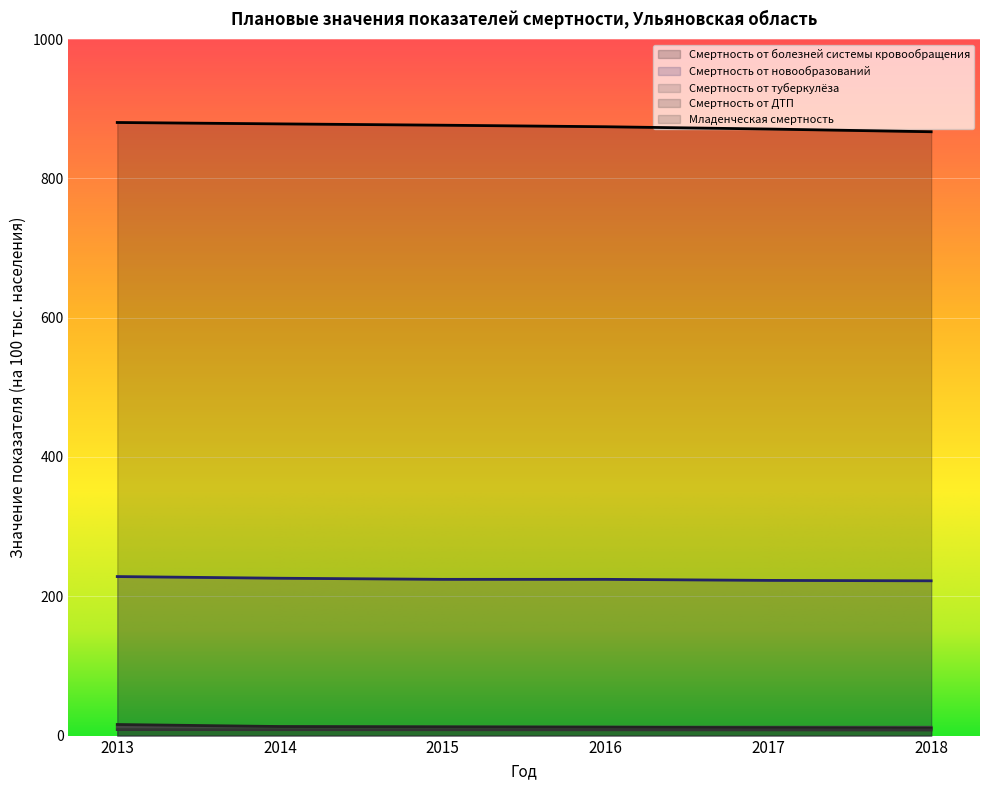

What are all the series names shown in the legend?

Смертность от болезней системы кровообращения, Смертность от новообразований, Смертность от туберкулёза, Смертность от ДТП, Младенческая смертность